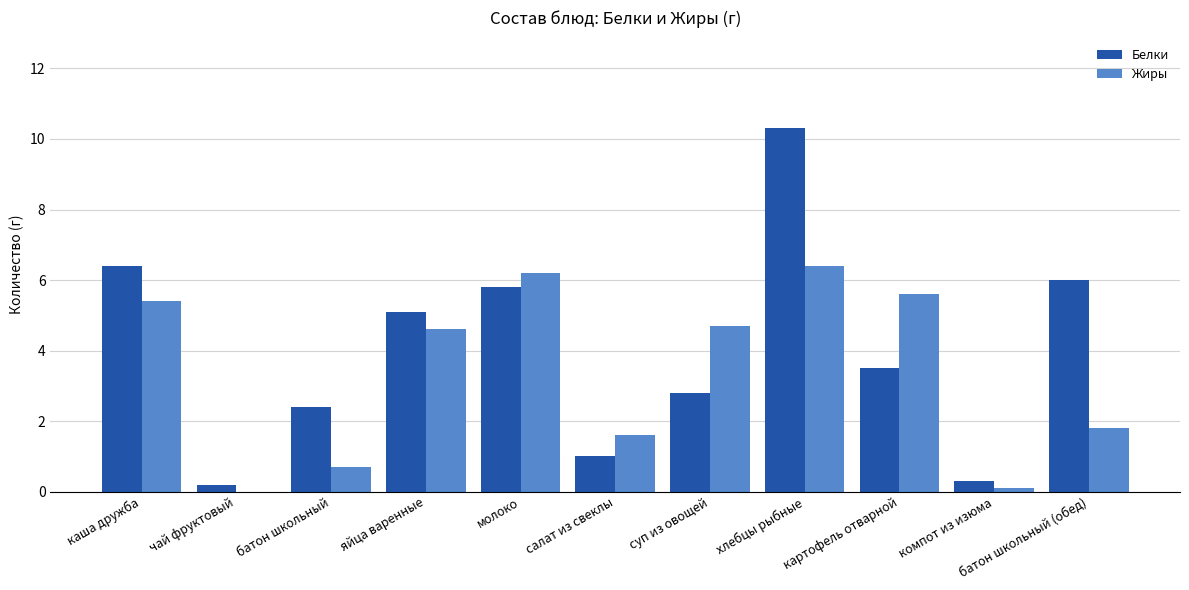

Reading left to right, transcribe all the data shown in this chart.

Белки: 6.4	0.2	2.4	5.1	5.8	1.0	2.8	10.3	3.5	0.3	6.0
Жиры: 5.4	0.0	0.7	4.6	6.2	1.6	4.7	6.4	5.6	0.1	1.8